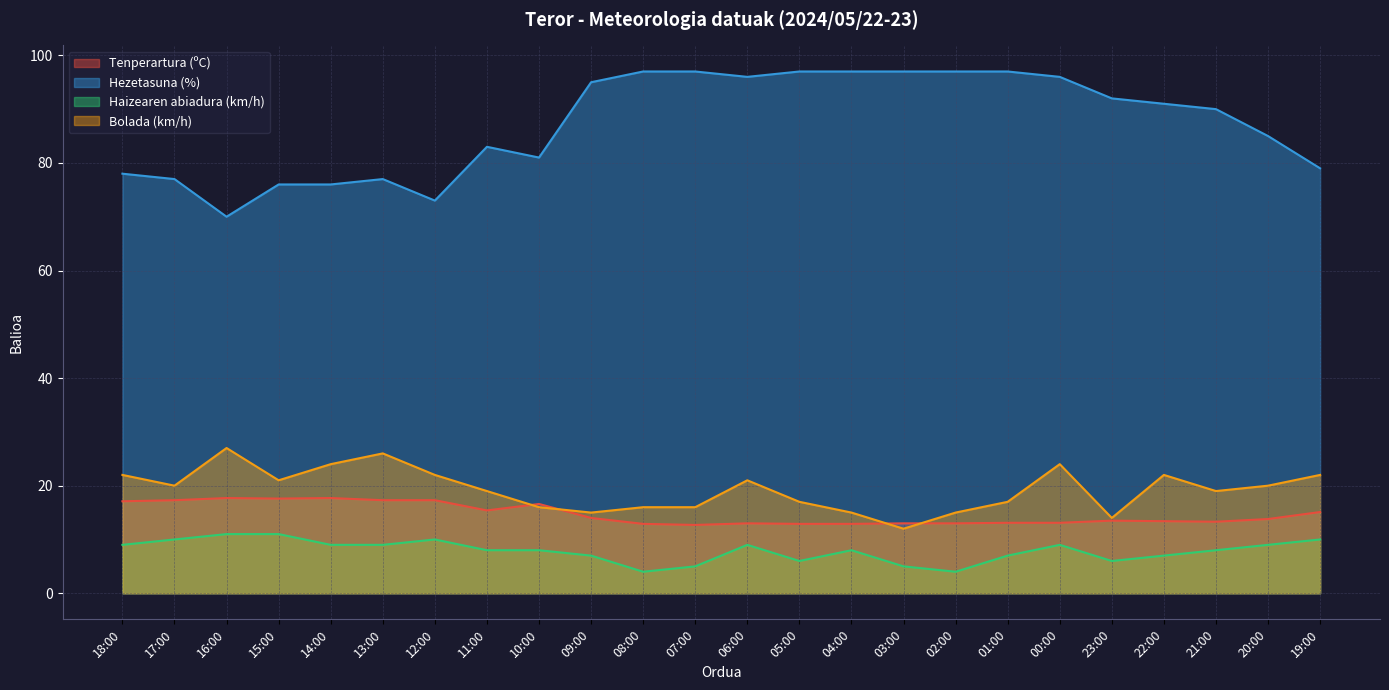

Rank the series at 03:00 from highest to lowest value.

Hezetasuna (%), Tenperartura (ºC), Bolada (km/h), Haizearen abiadura (km/h)